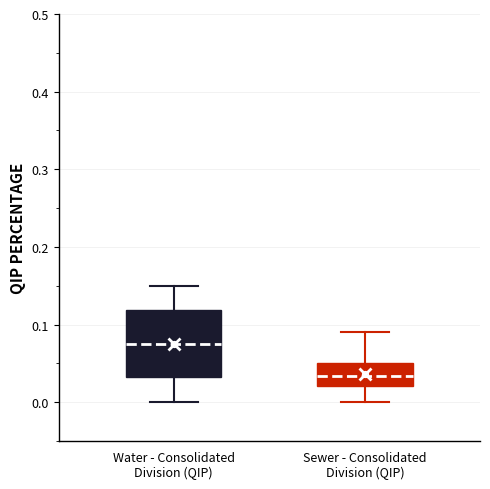

Which box's median line is the lowest?

Sewer - Consolidated Division (QIP)